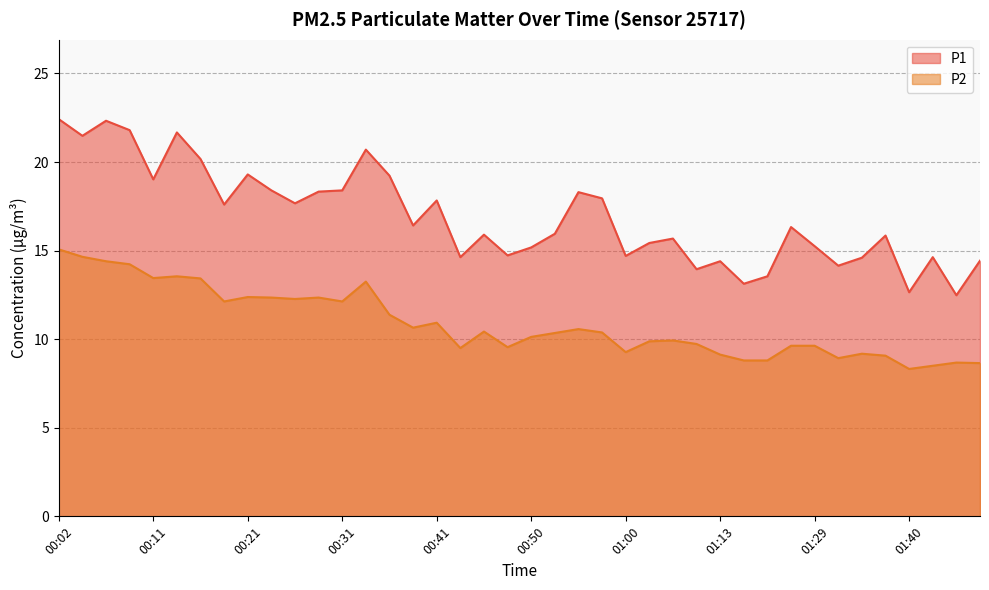

At which category is the sum across all series the highest?

00:02